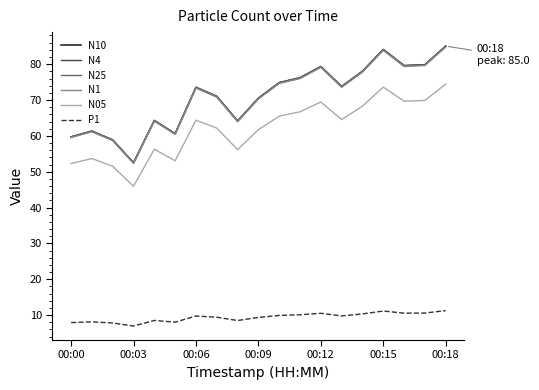

What is the maximum value shown in the chart?

85.0